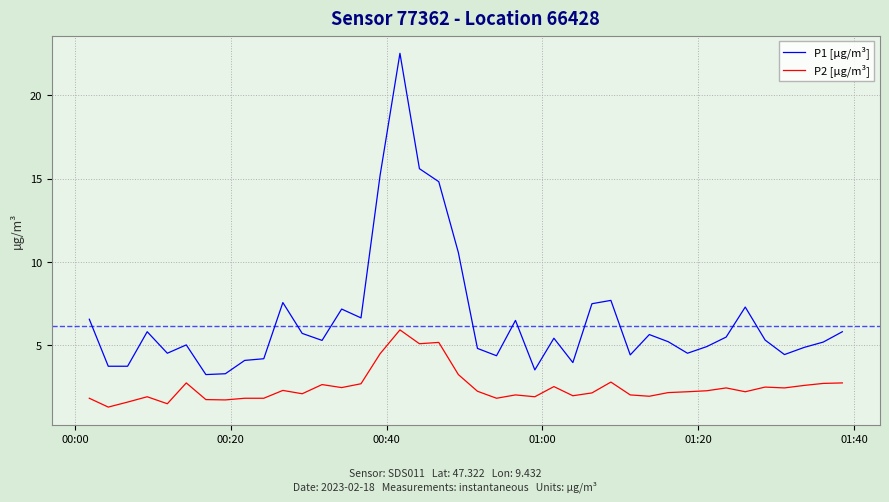

What is the difference between the maximum and minimum values in the P2 [µg/m³] series?

4.6